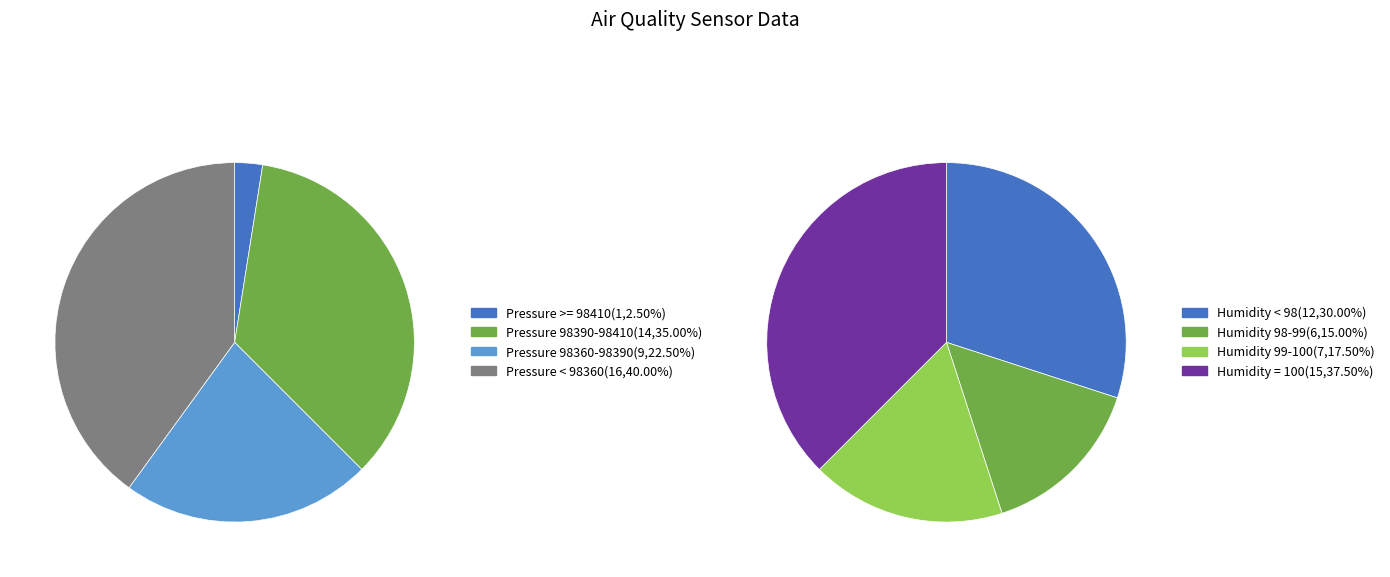

Does 20 represent more than half of the total?

No